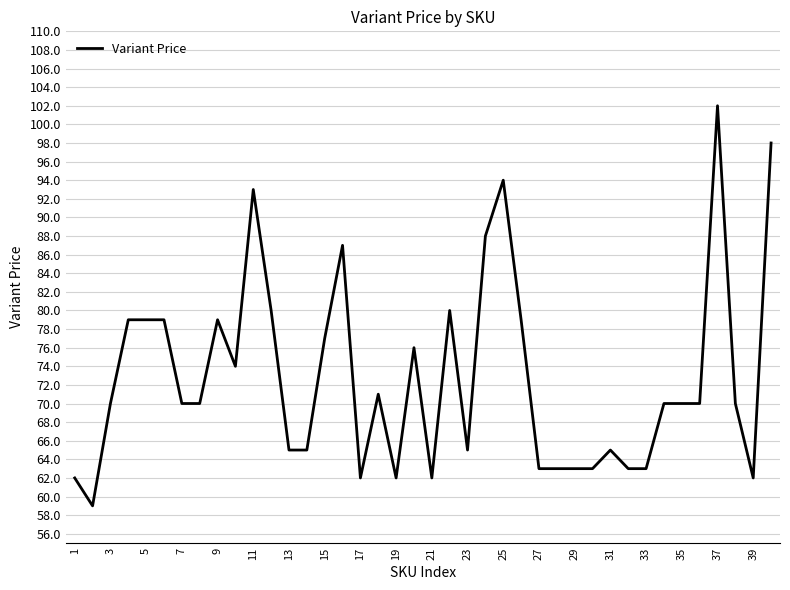

What is the smallest value displayed?

59